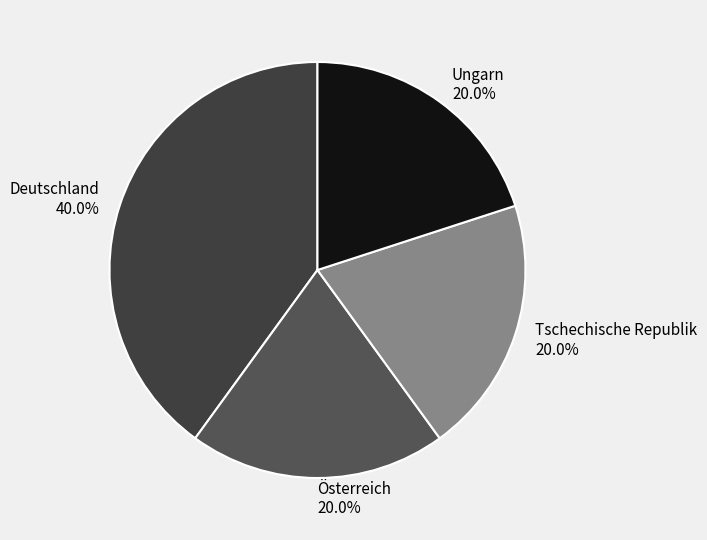

What is the ratio of the value at Deutschland to the value at Österreich?

2.0